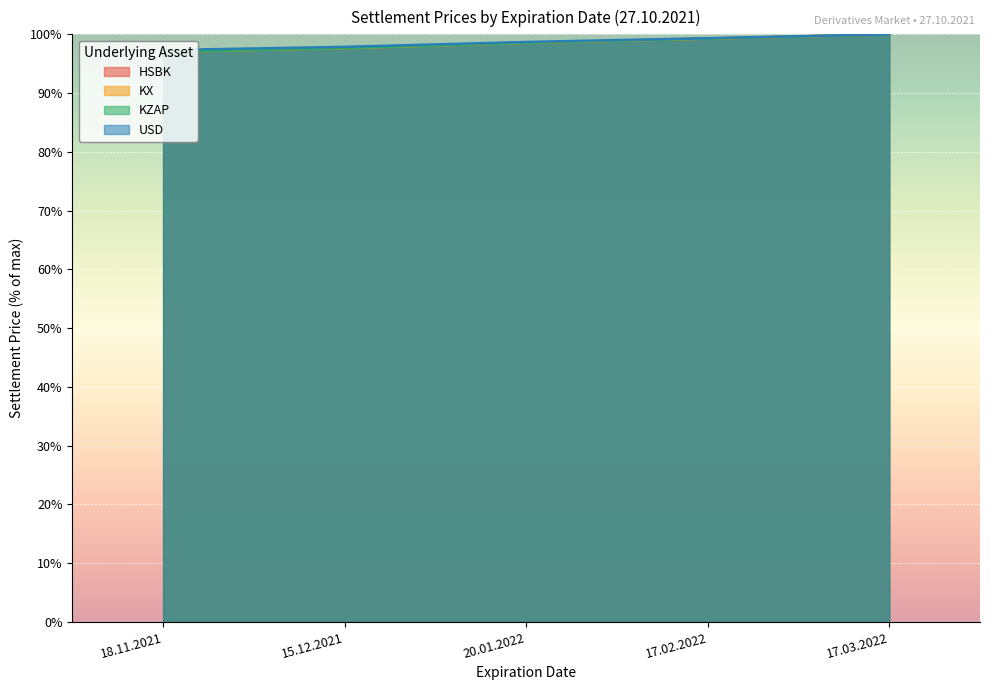

What are all the series names shown in the legend?

HSBK, KX, KZAP, USD